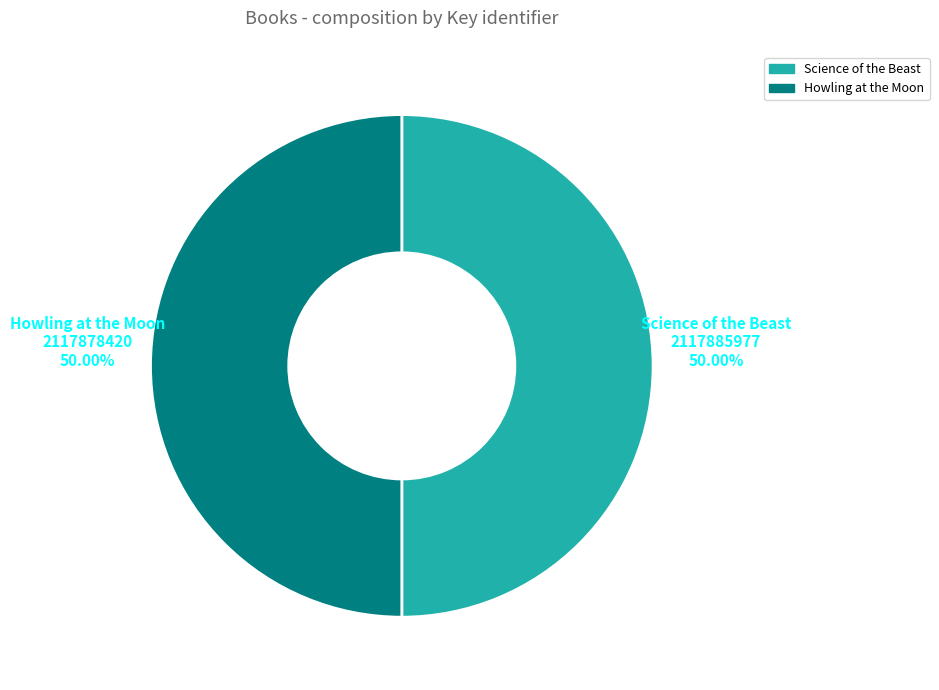

To the nearest percent, what is the average slice percentage?

50%